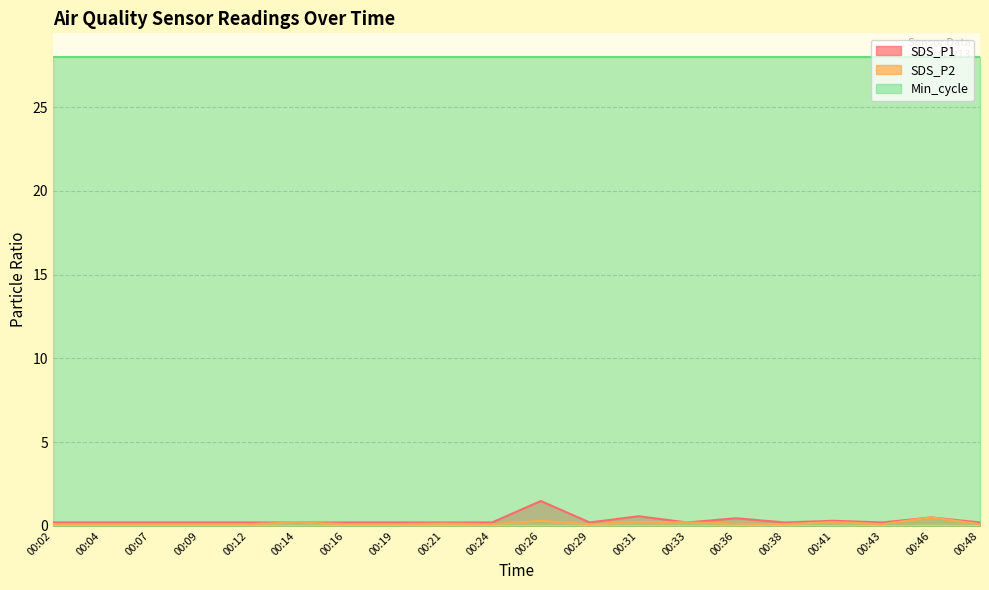

Where is the first local maximum for SDS_P1?

00:26